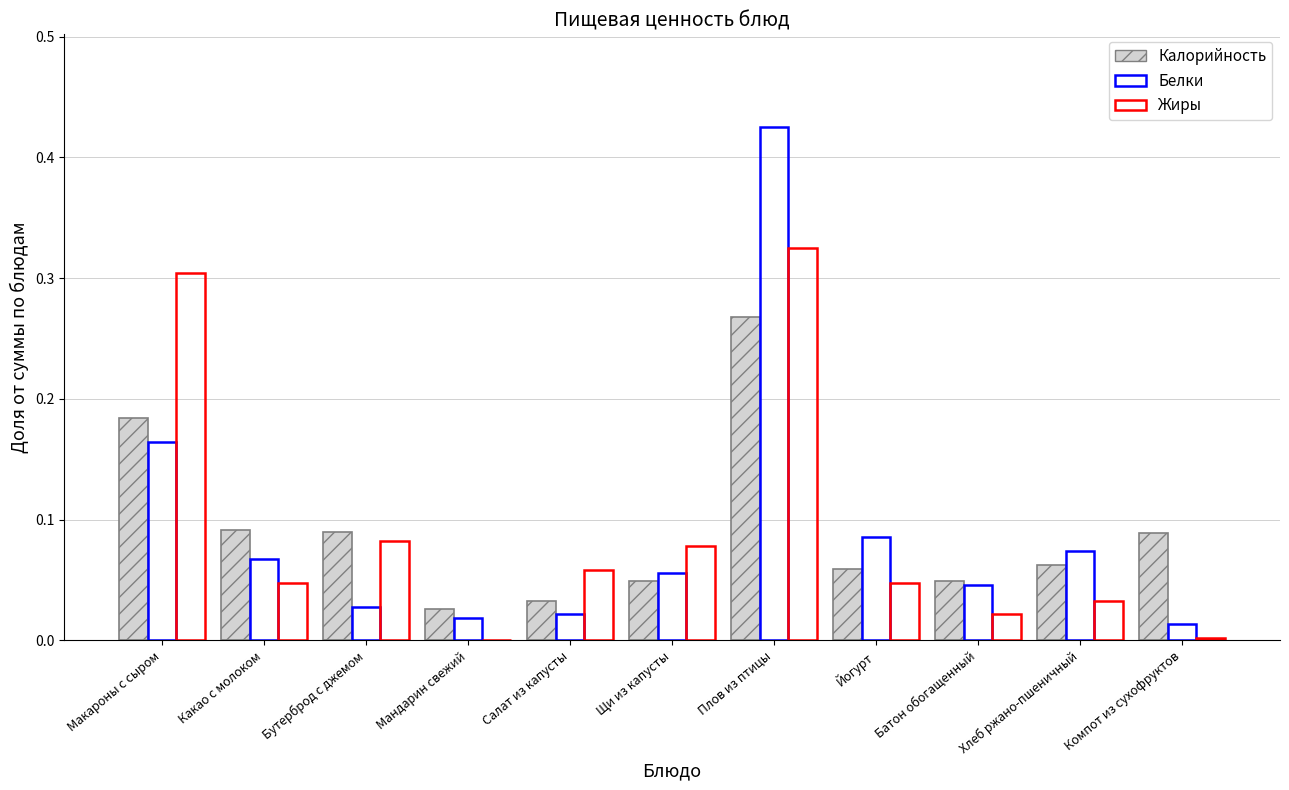

Which has a higher value, Салат из капусты or Компот из сухофруктов?

Компот из сухофруктов